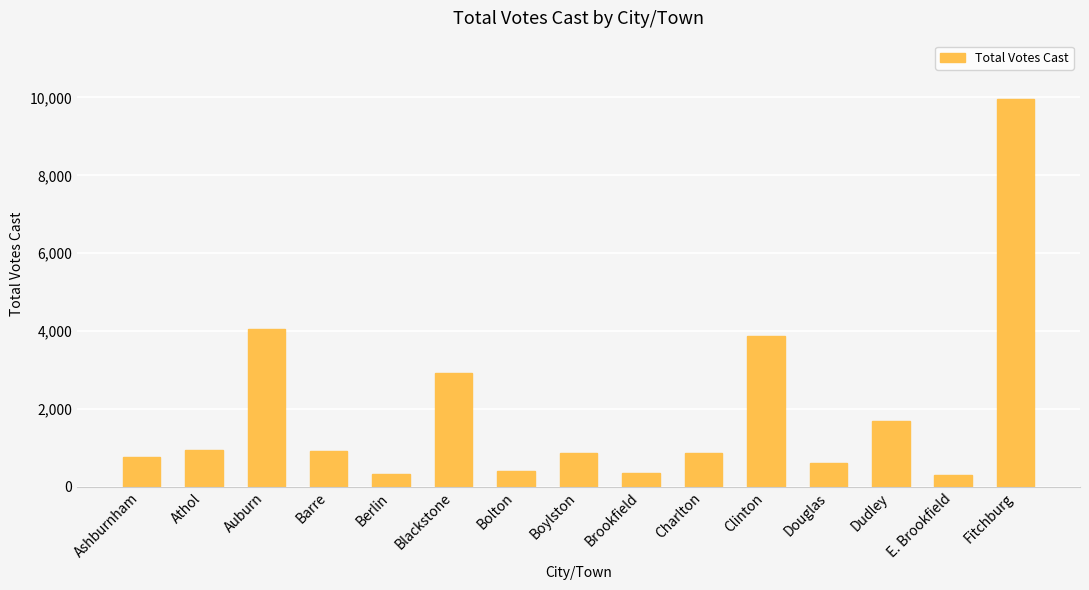

What is the ratio of the value at Barre to the value at Ashburnham?

1.2